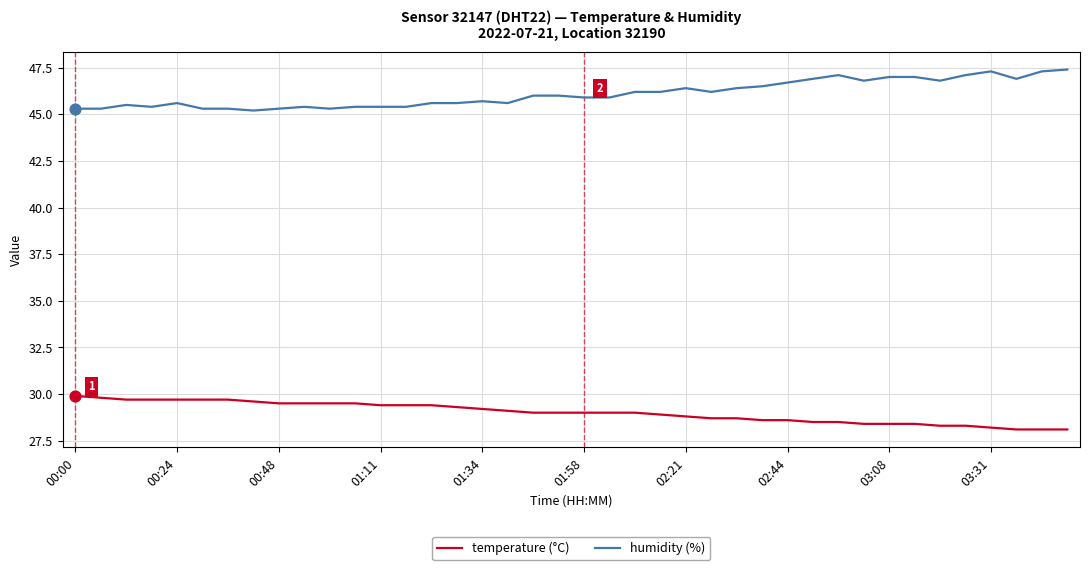

What is the minimum value for humidity (%)?

45.2